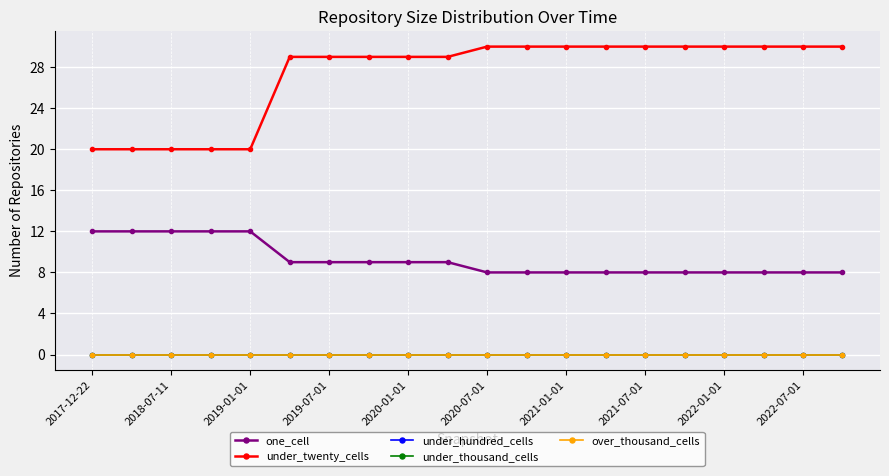

Reading left to right, list all the values displayed in this chart.

one_cell: 12	12	12	12	12	9	9	9	9	9	8	8	8	8	8	8	8	8	8	8
under_twenty_cells: 20	20	20	20	20	29	29	29	29	29	30	30	30	30	30	30	30	30	30	30
under_hundred_cells: 0	0	0	0	0	0	0	0	0	0	0	0	0	0	0	0	0	0	0	0
under_thousand_cells: 0	0	0	0	0	0	0	0	0	0	0	0	0	0	0	0	0	0	0	0
over_thousand_cells: 0	0	0	0	0	0	0	0	0	0	0	0	0	0	0	0	0	0	0	0